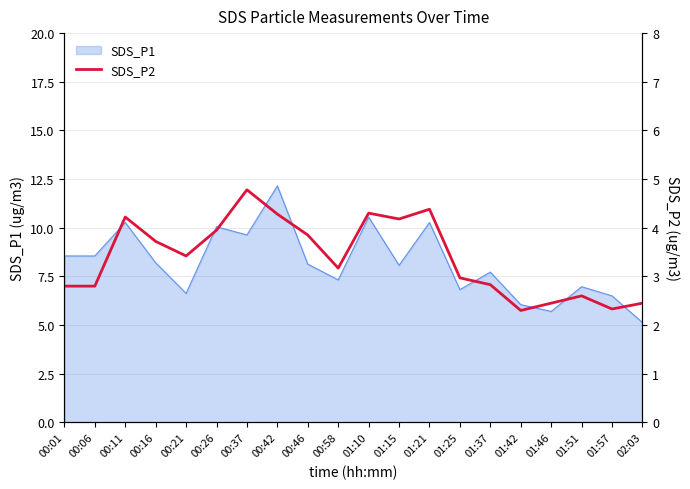

How many interior local valleys (lower than both neighbors) does the data have?

5